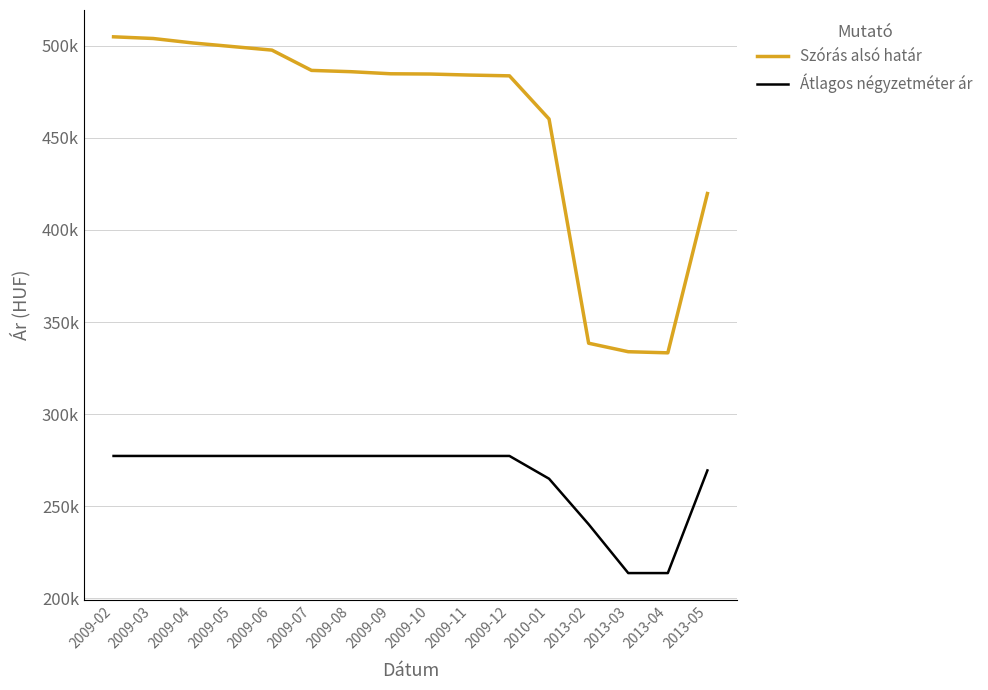

At 2009-04, list the series in order from largest to smallest.

Szórás alsó határ, Átlagos négyzetméter ár